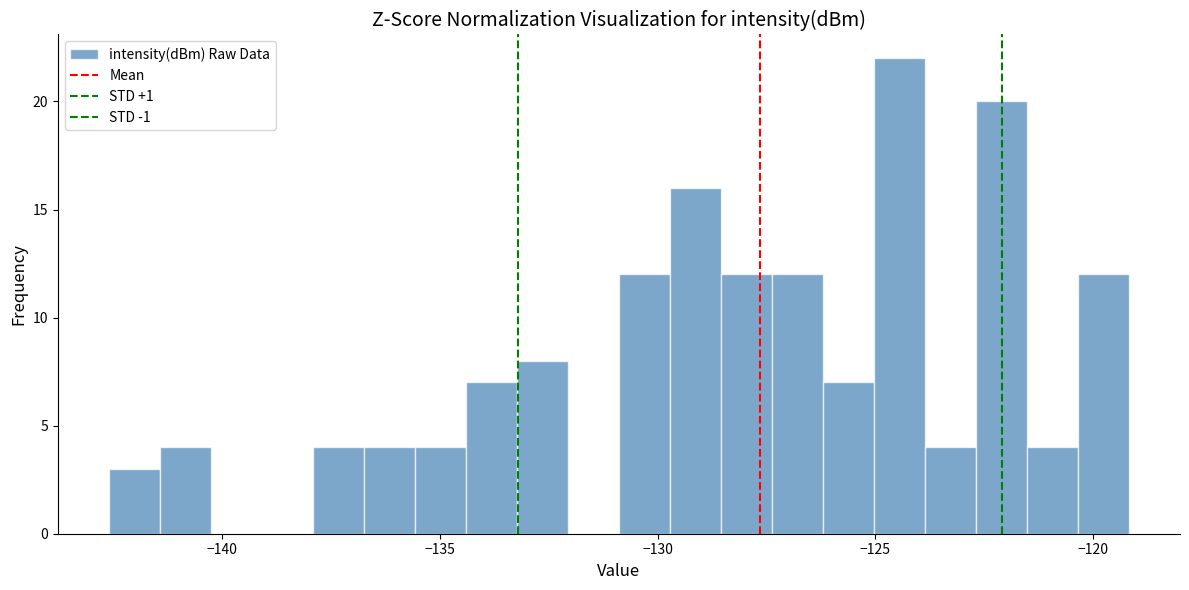

Around what value on the x-axis is the tallest bar? Give the approximate position of its centre, as read against the axis.

-124.5